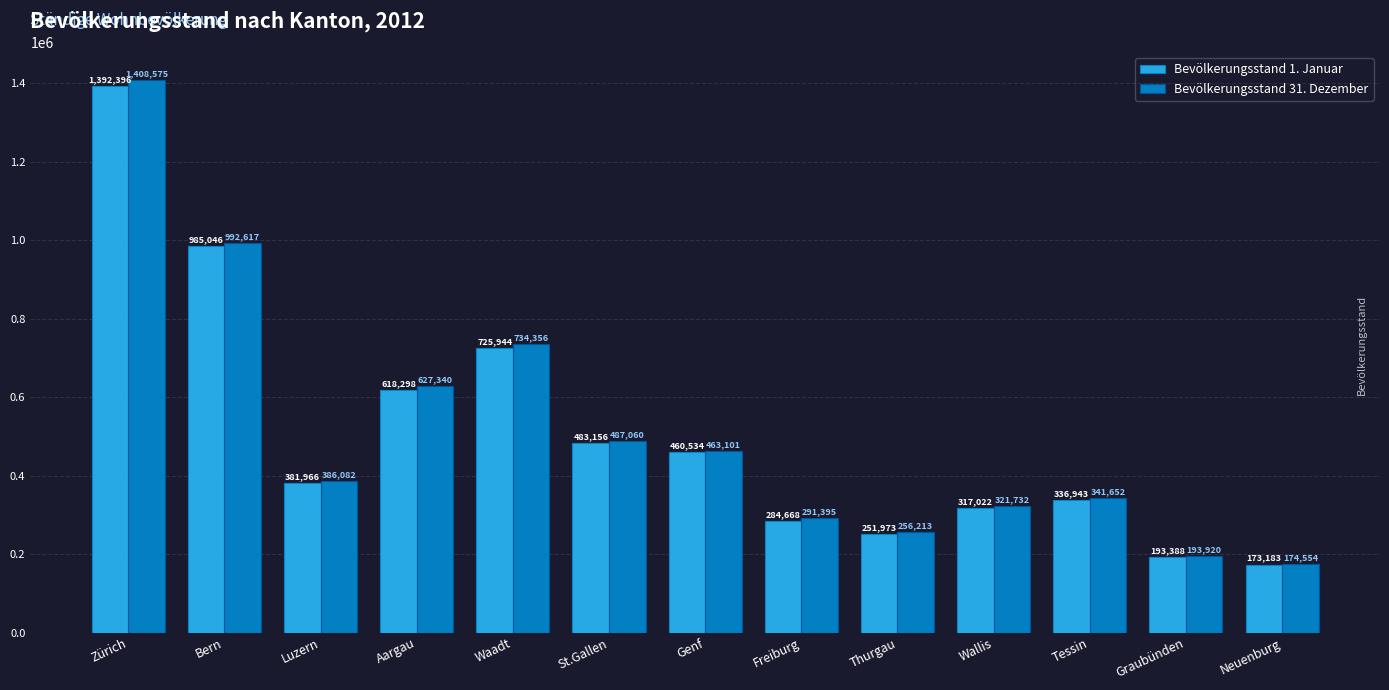

The value of Bevölkerungsstand 1. Januar at Freiburg is 370726. True or false?

False